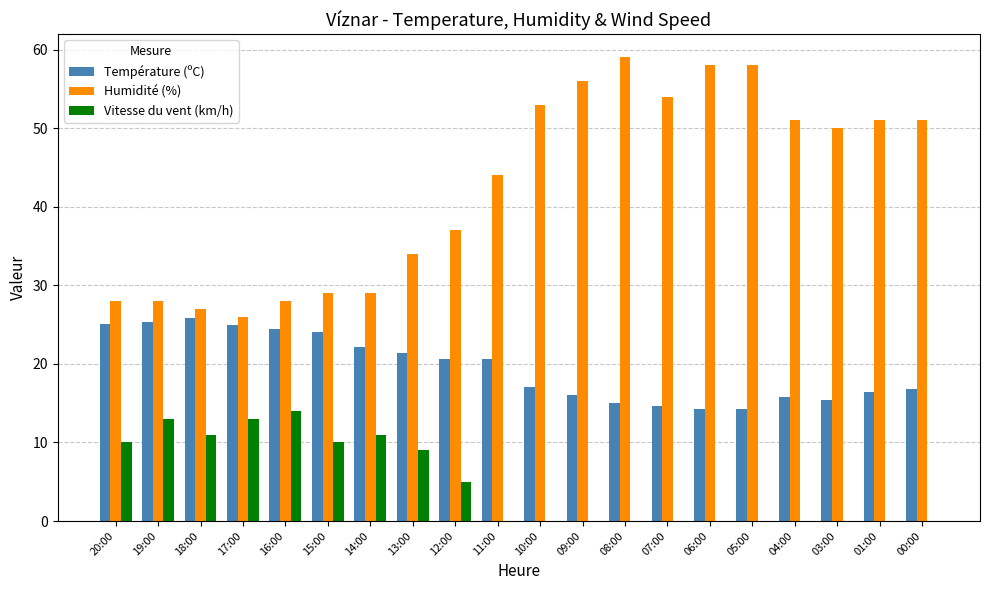

Between 07:00 and 04:00, which series saw the biggest shift?

Humidité (%)